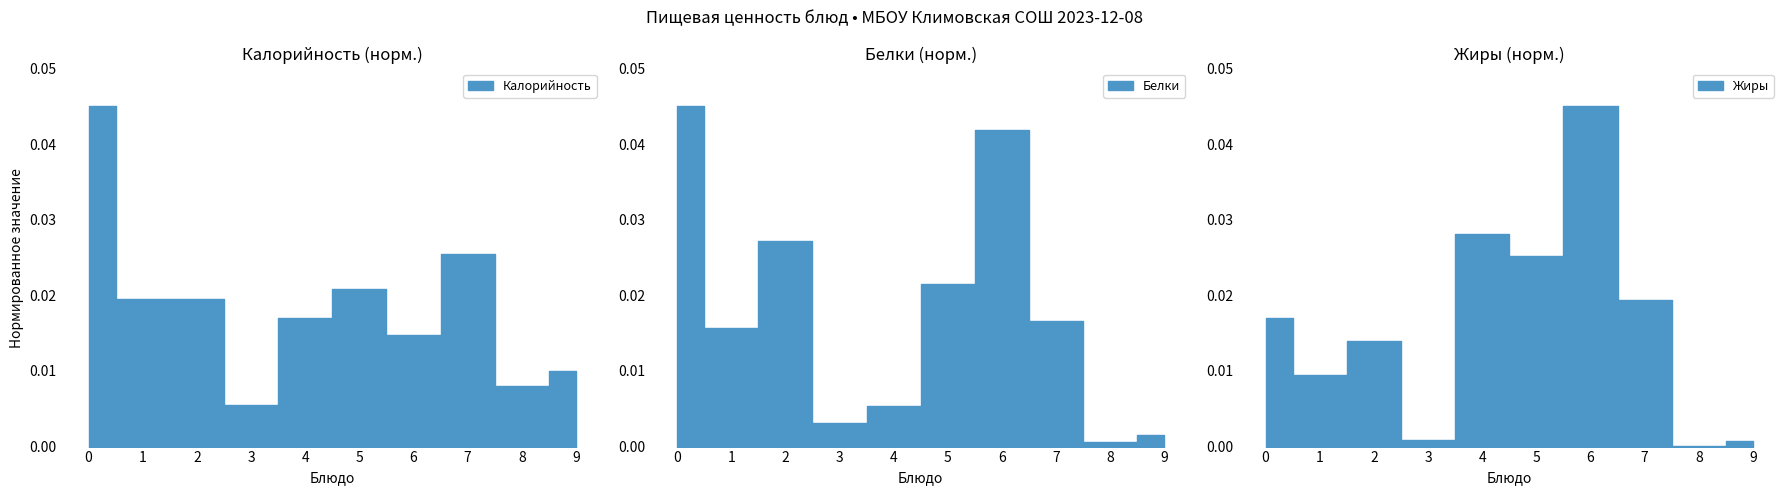

Is this an area chart (filled region under the line)?

No